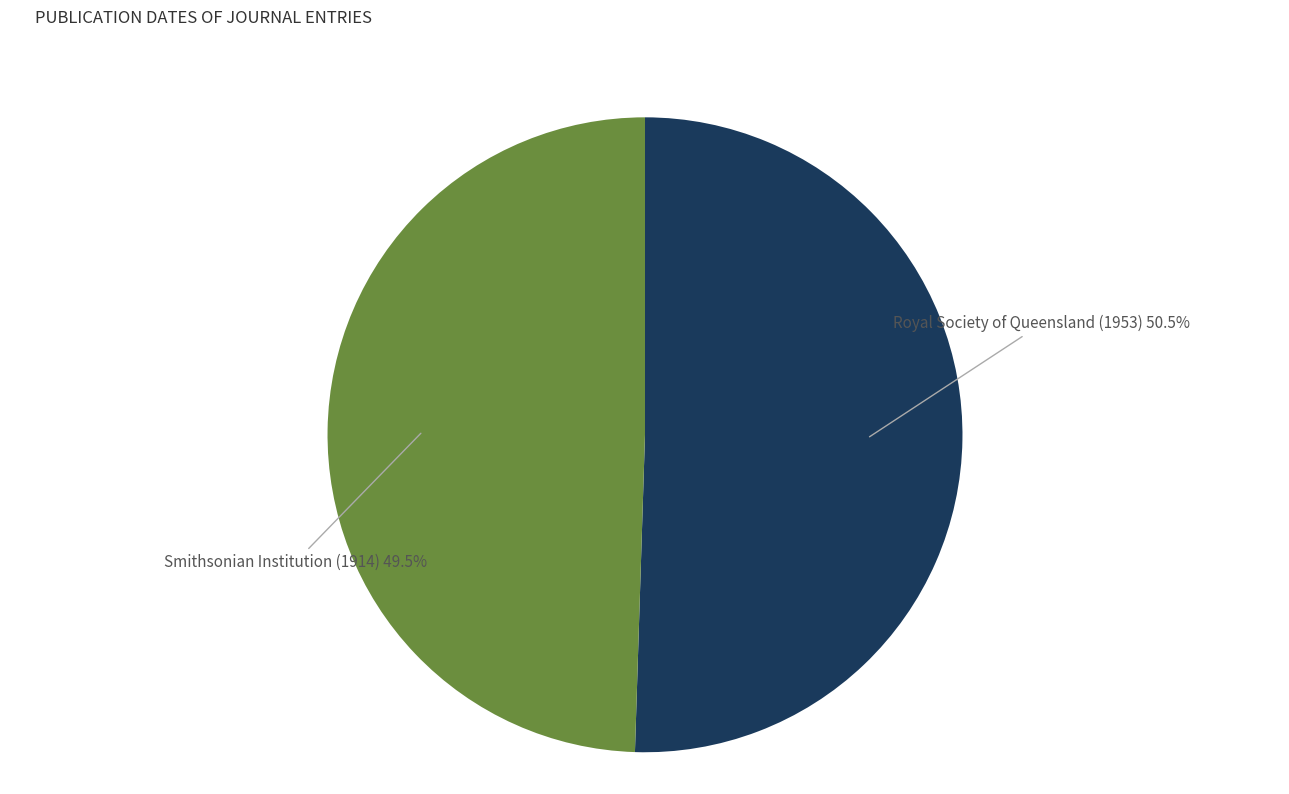

What is the ratio of the value at Royal Society of Queensland (1953) to the value at Smithsonian Institution (1914)?

1.0